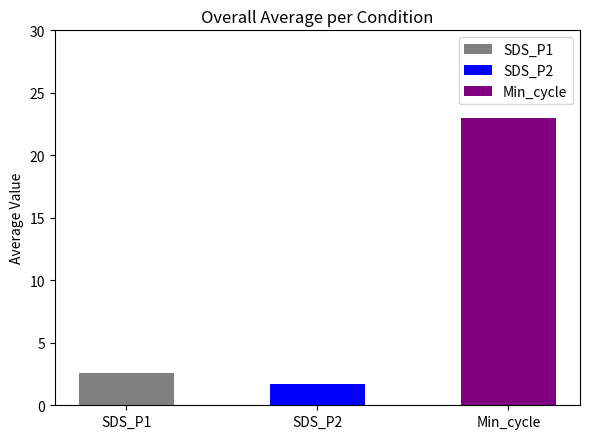

What is the ratio of the value at Min_cycle to the value at SDS_P2?

13.7